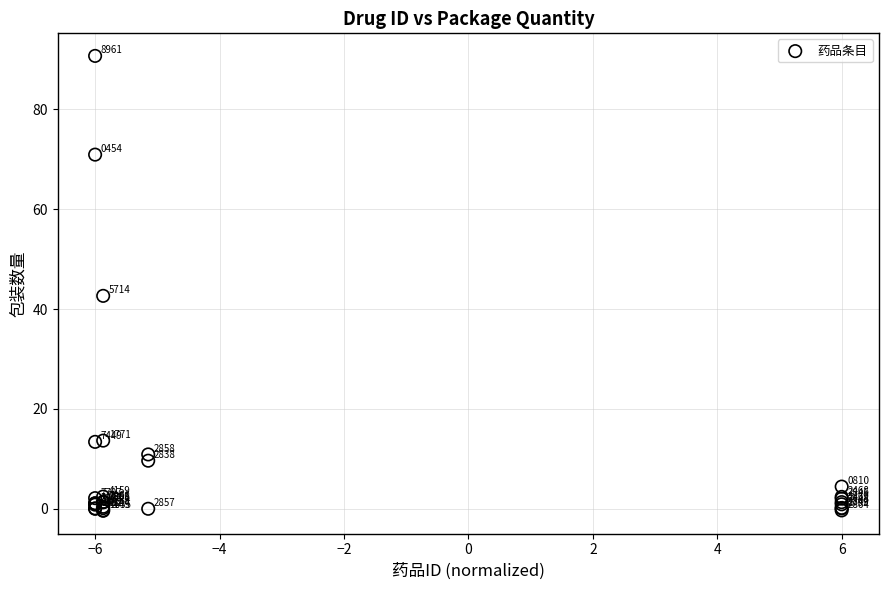

What Y value in the scatter plot is closest to 45?

42.6